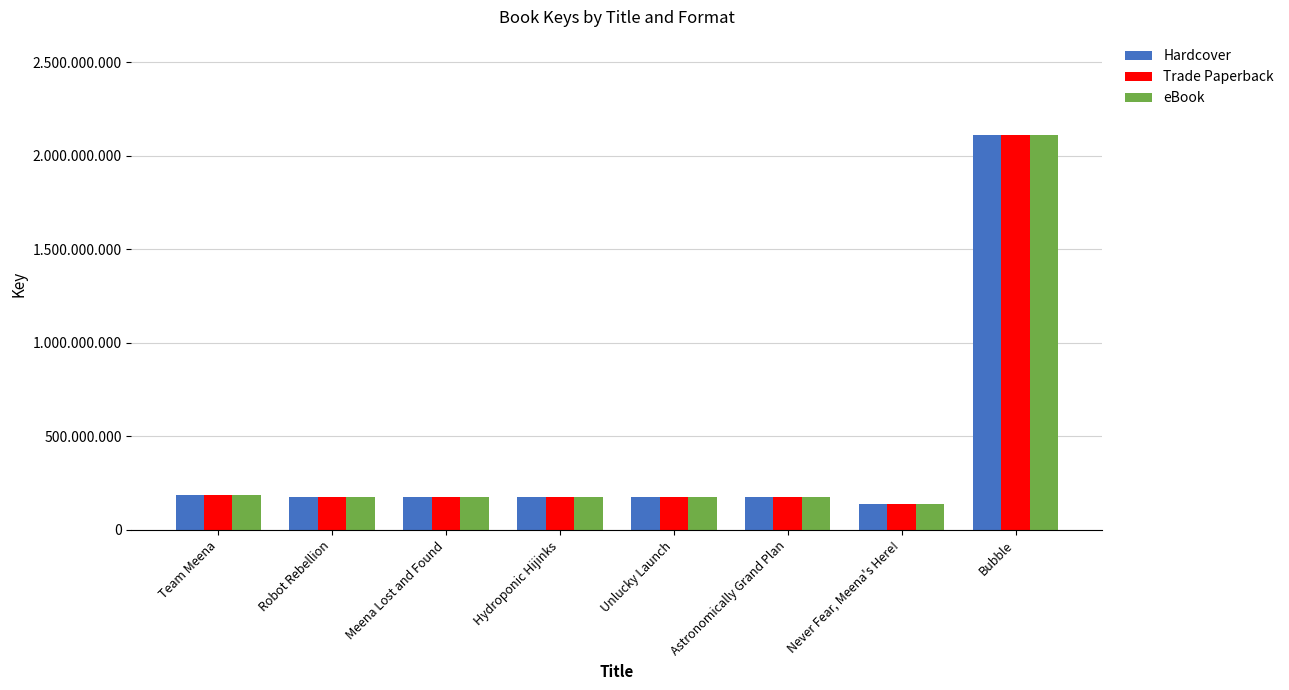

What are all the series names shown in the legend?

Hardcover, Trade Paperback, eBook